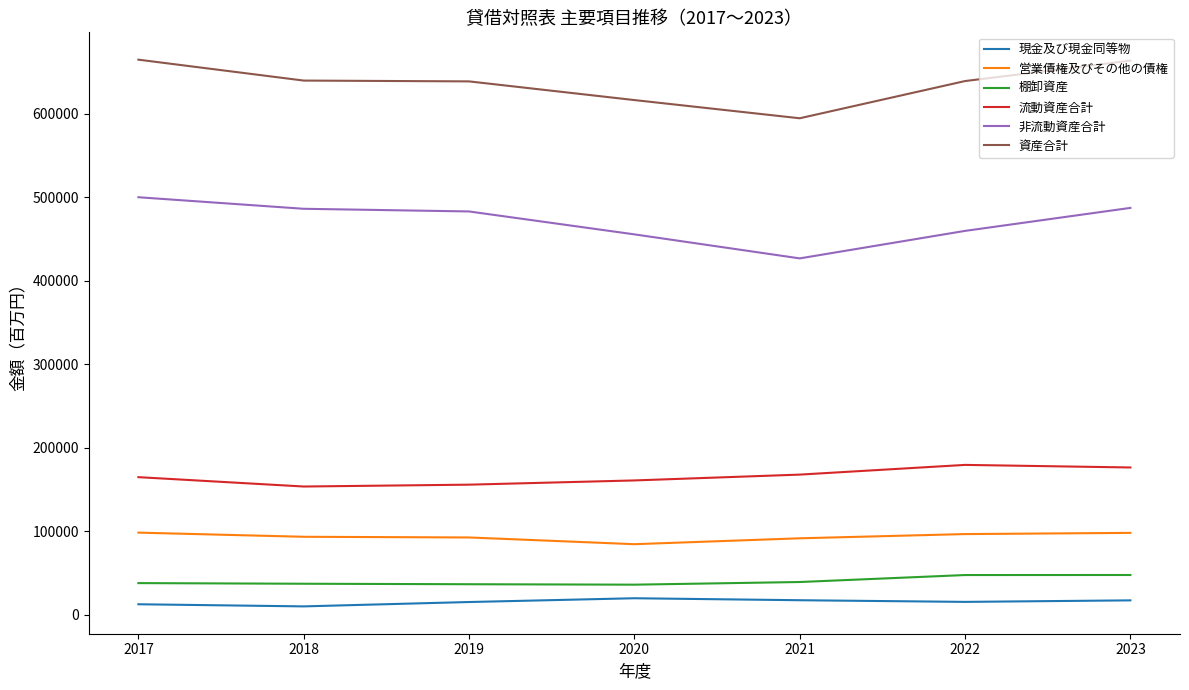

Which series has the largest total across all categories?

資産合計